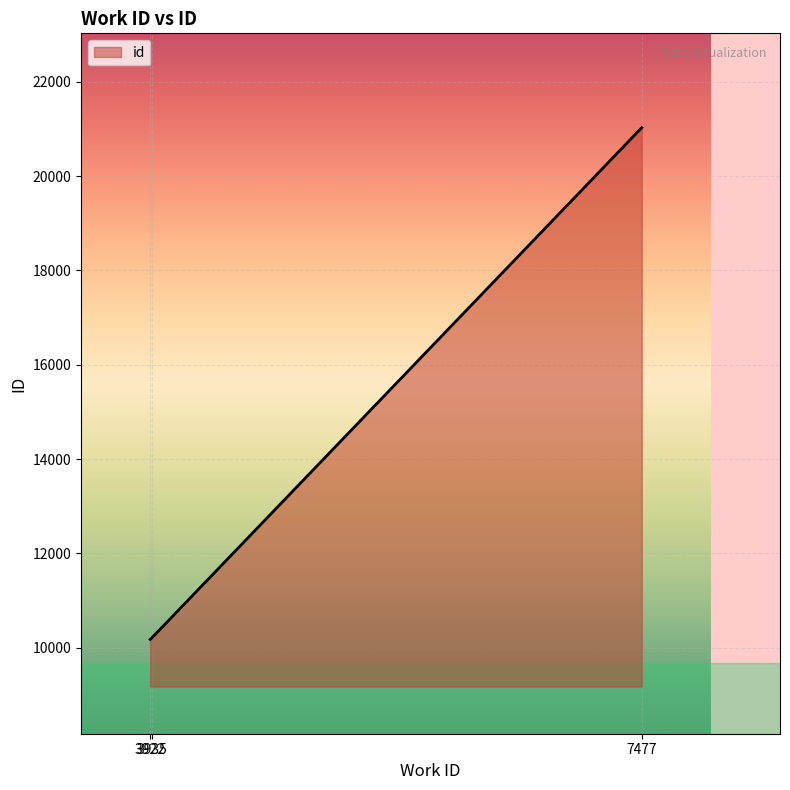

What is the maximum value shown in the chart?

21025.0